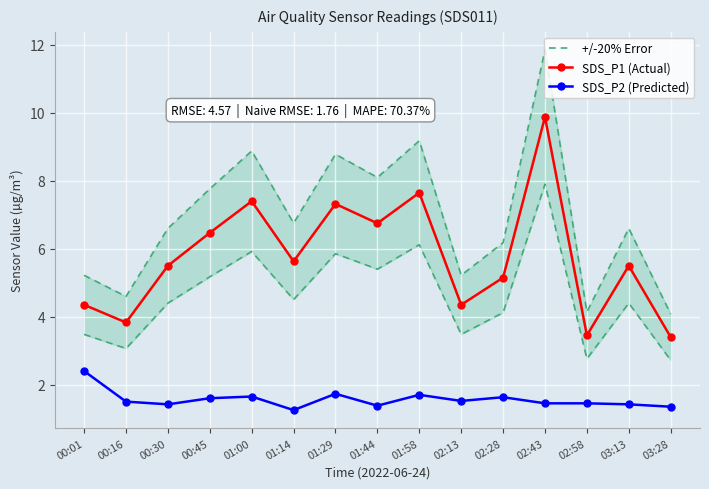

Reading right to left, extract all data points from this chart.

+/-20% Error: 4.1	6.6	4.1	11.9	6.2	5.2	9.2	8.1	8.8	6.8	8.9	7.8	6.6	4.6	5.2
SDS_P1 (Actual): 3.4	5.5	3.5	9.9	5.2	4.3	7.7	6.8	7.3	5.6	7.4	6.5	5.5	3.8	4.3
SDS_P2 (Predicted): 1.4	1.4	1.4	1.4	1.6	1.5	1.7	1.4	1.7	1.2	1.6	1.6	1.4	1.5	2.4